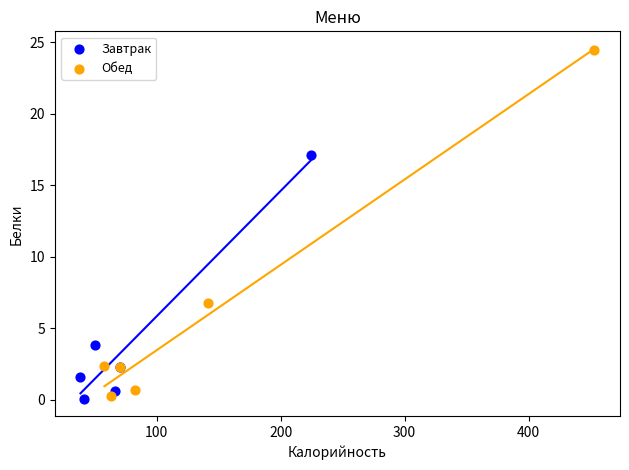

Which series reaches the maximum Y coordinate?

Обед